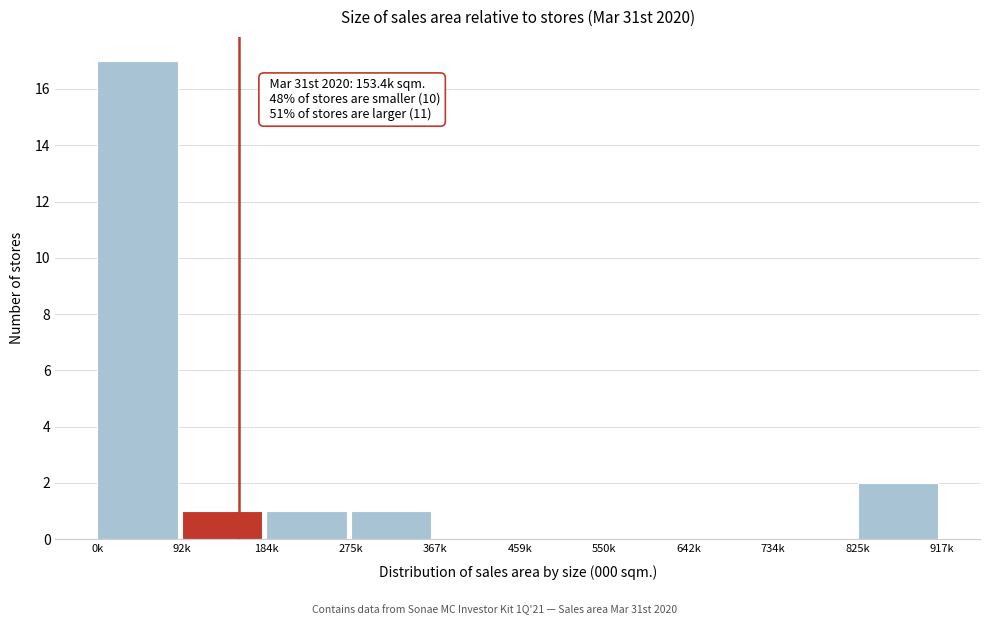

Reading left to right, what are all the values shown in this chart?

0k=17	92k=1	184k=1	275k=1	367k=0	459k=0	550k=0	642k=0	734k=0	825k=2